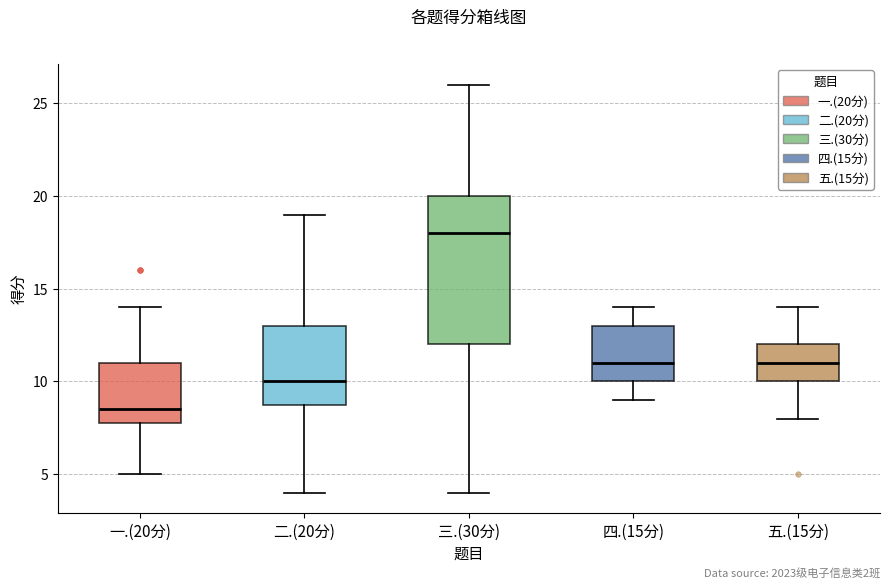

Comparing the boxes themselves (not the whiskers), which one is the tallest?

三.(30分)